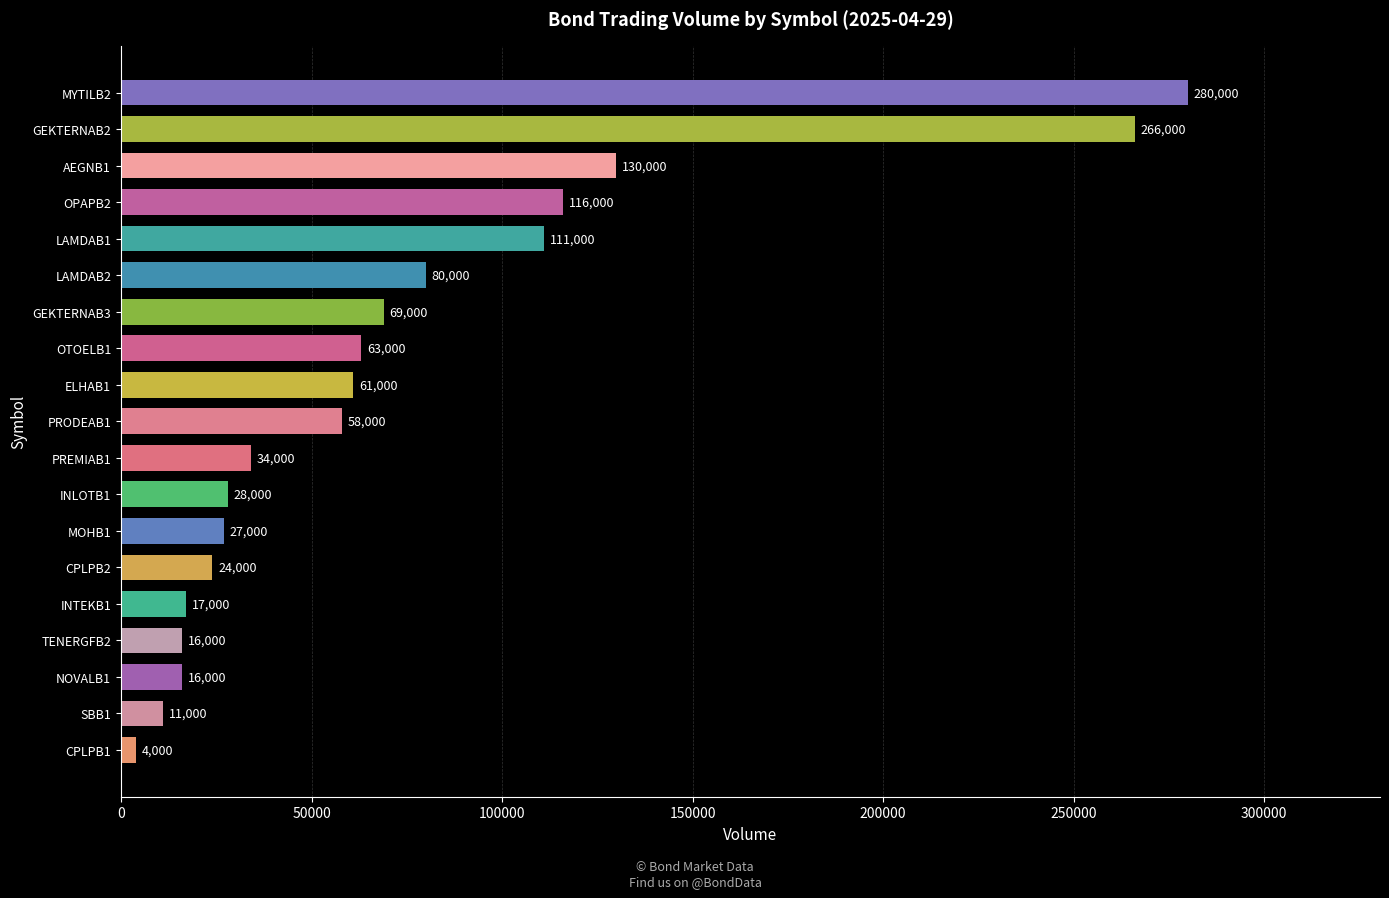

Is it true that the value at MYTILB2 is 280000?

True